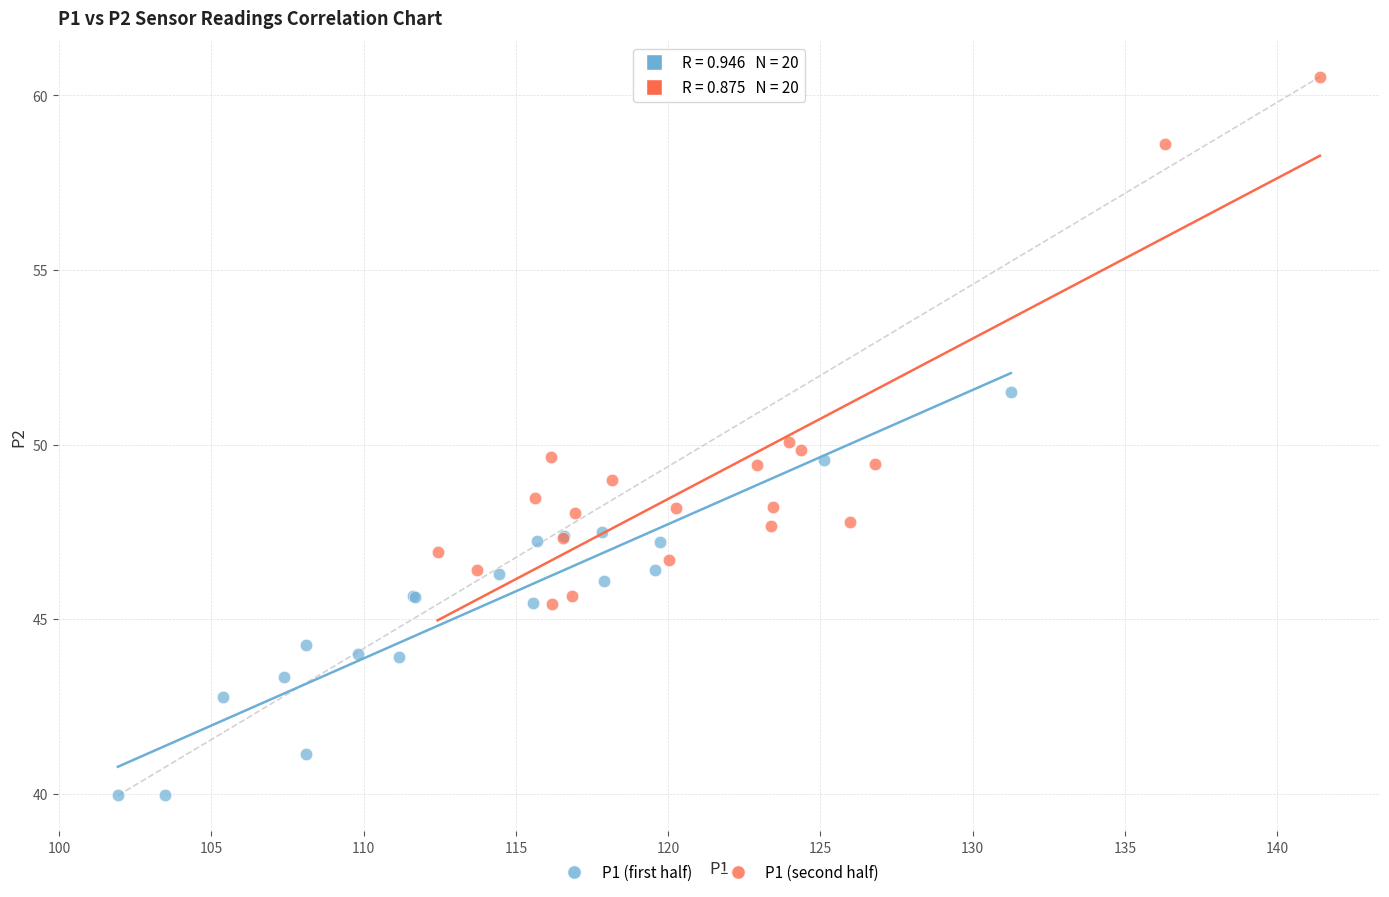

Which series has the widest spread of Y values?

P1 (second half)